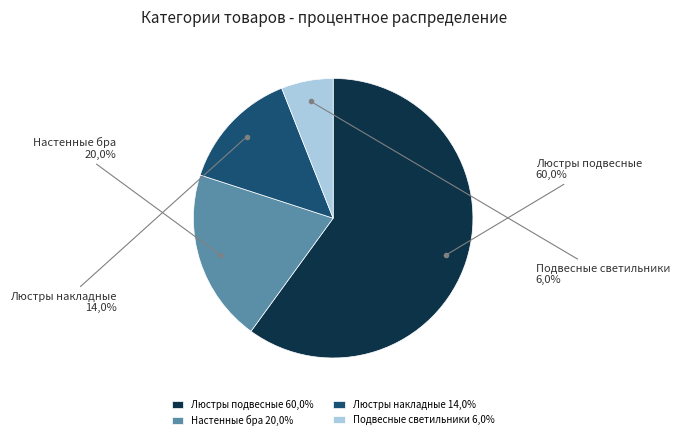

To the nearest percent, what is the difference between the largest and smallest slice percentages?

54%